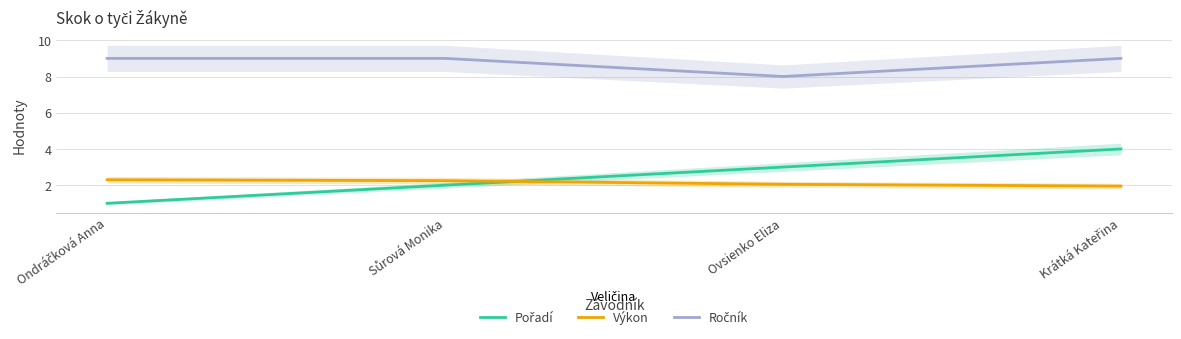

Which series ends up on top after the final intersection of Pořadí and Výkon?

Pořadí